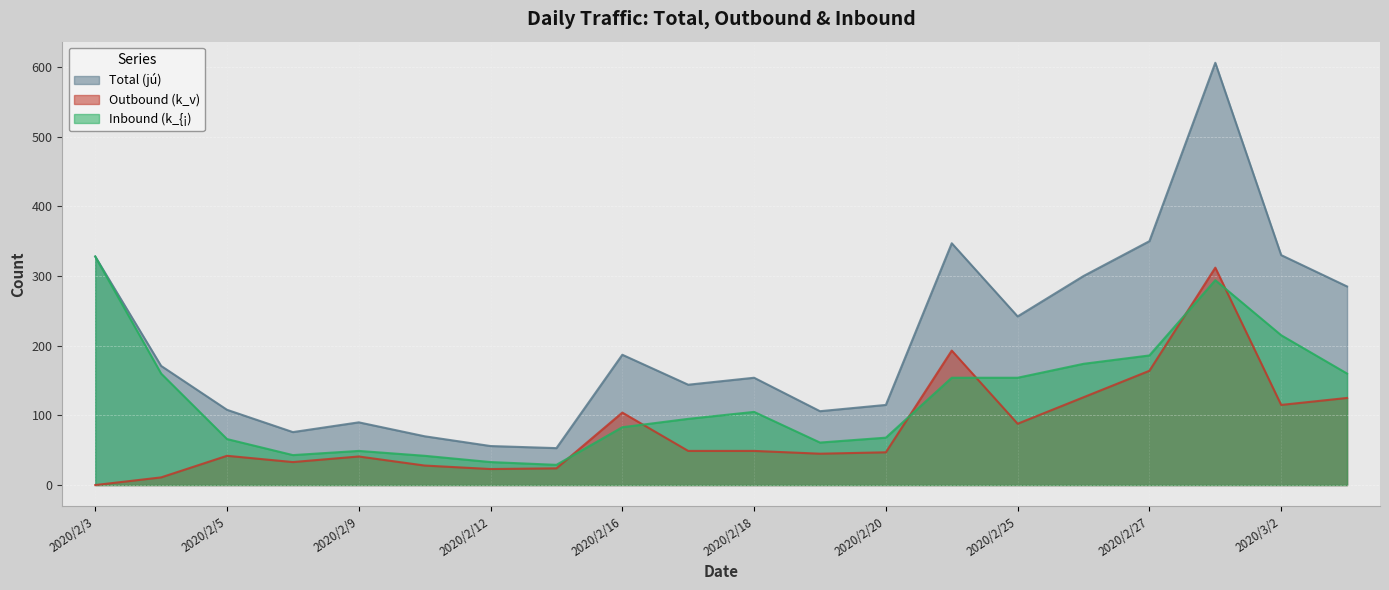

Where is Inbound (k_{¡) nearest to the value 178?

2020/2/26